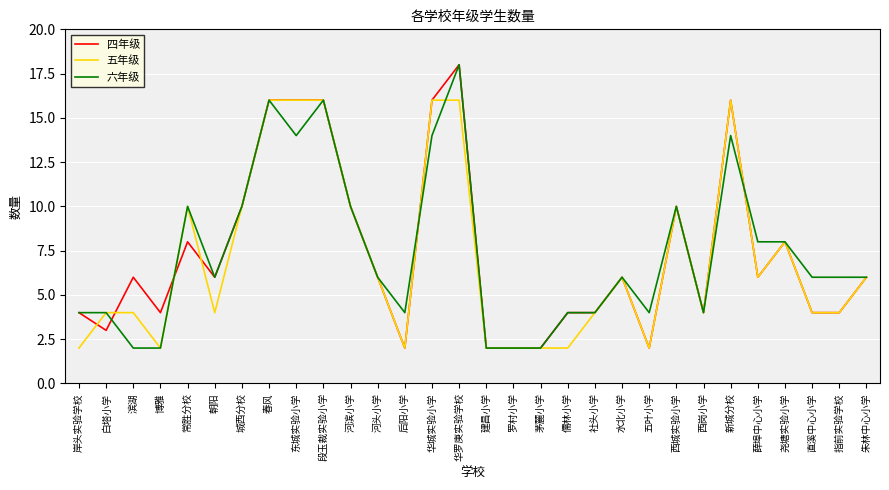

Is the value of 六年级 at 滨湖 greater than the value of 四年级 at 新城分校?

No